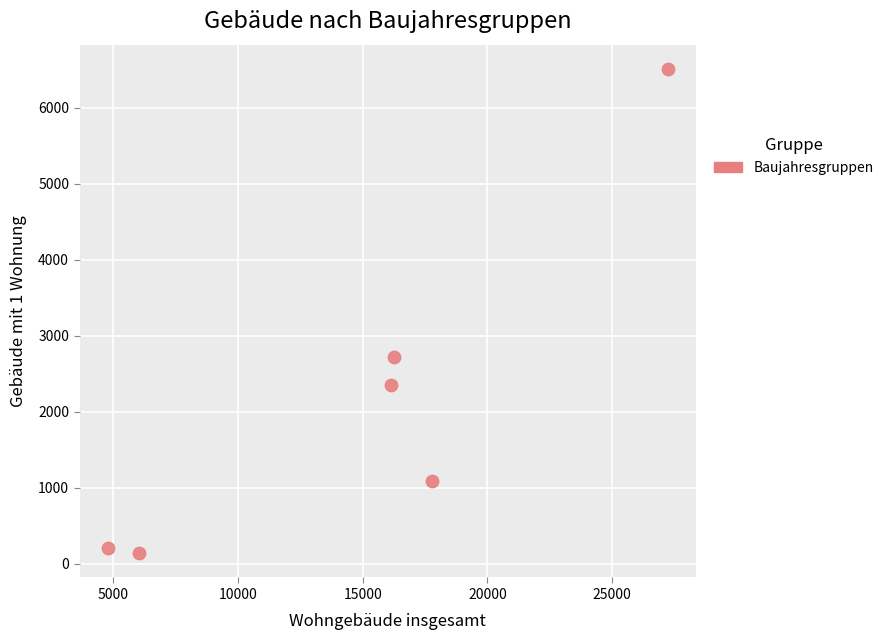

What is the average X value?

14699